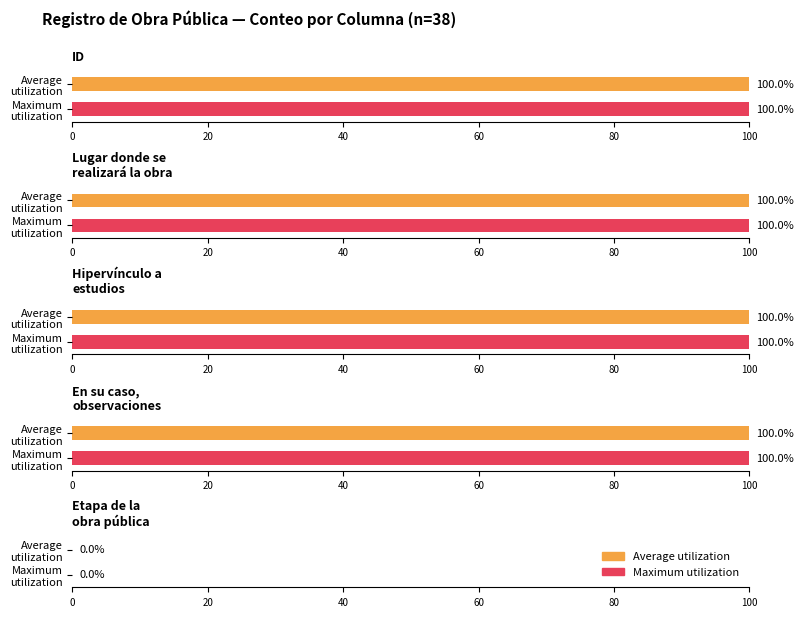

Are the bars horizontal?

Yes